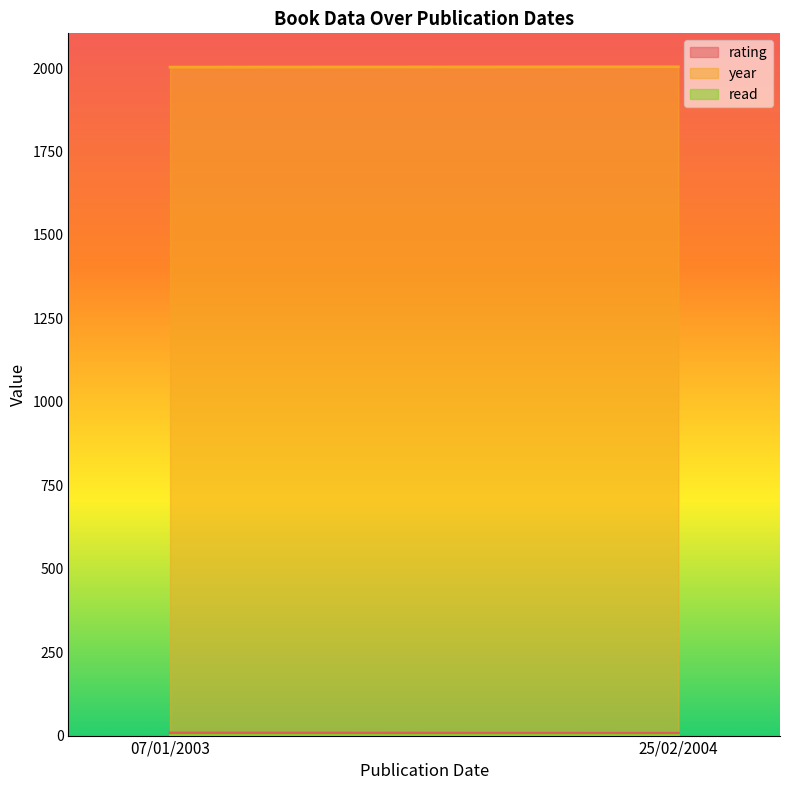

What is the average value of the rating series?

8